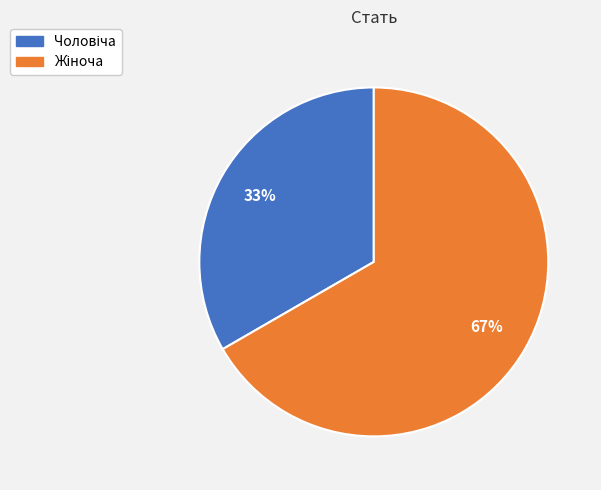

To the nearest percent, what is the average slice percentage?

50%